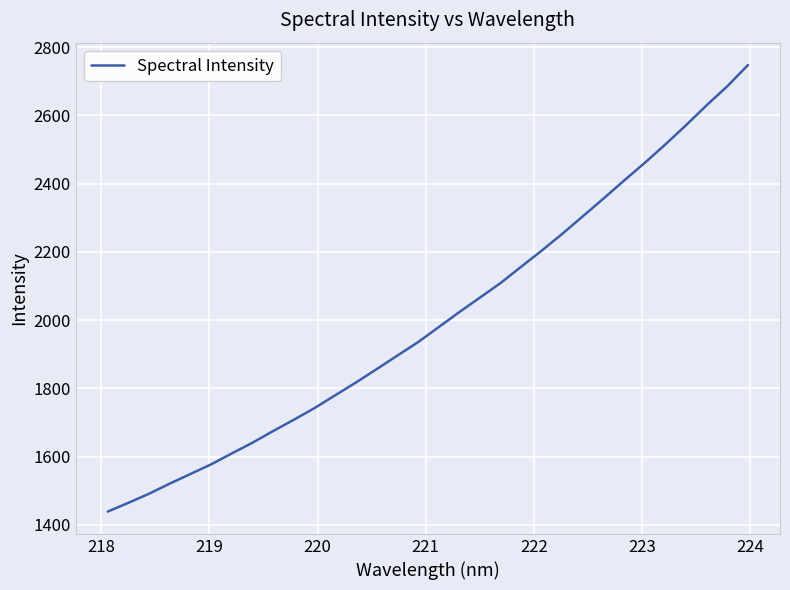

What is the maximum value shown in the chart?

2747.9